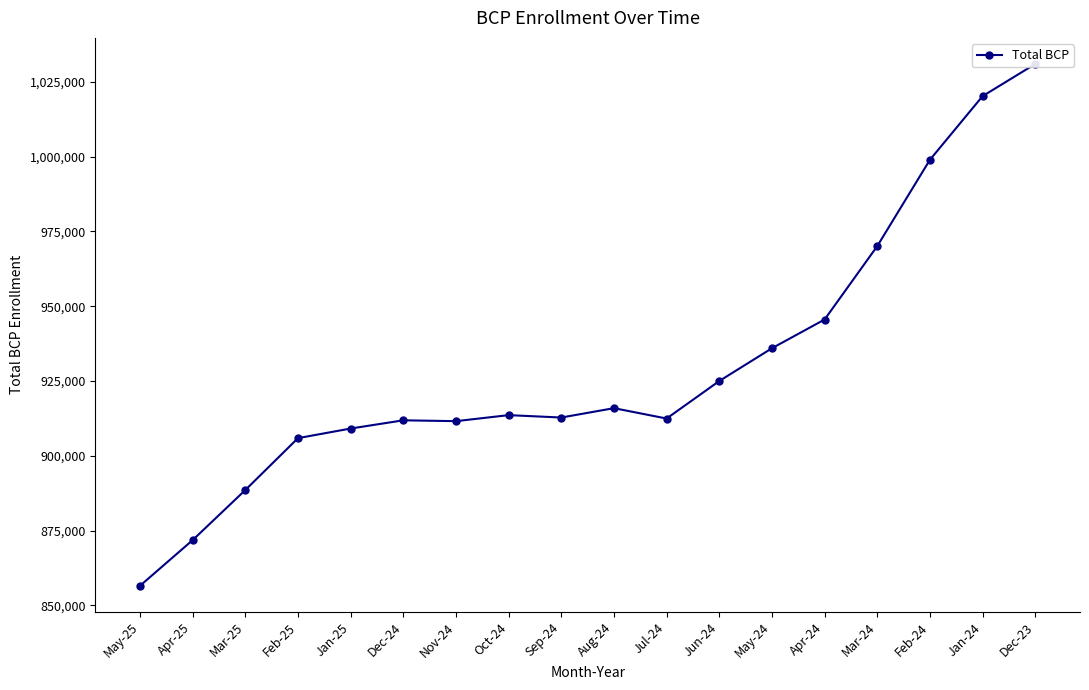

Where is the data nearest to the value 943761?

Apr-24